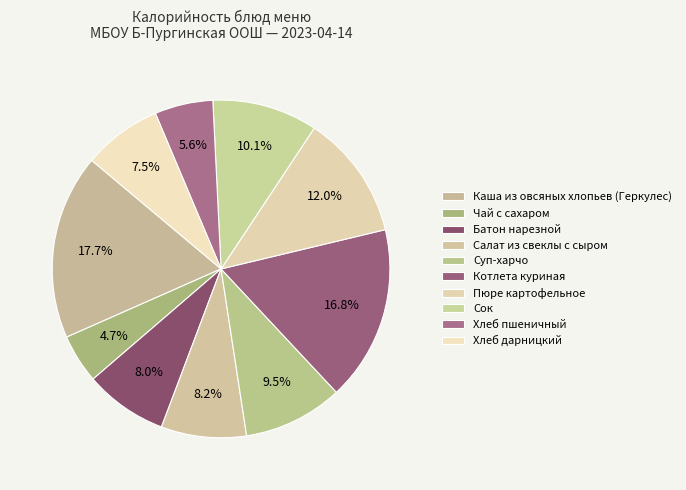

How many slices are in this pie chart?

10